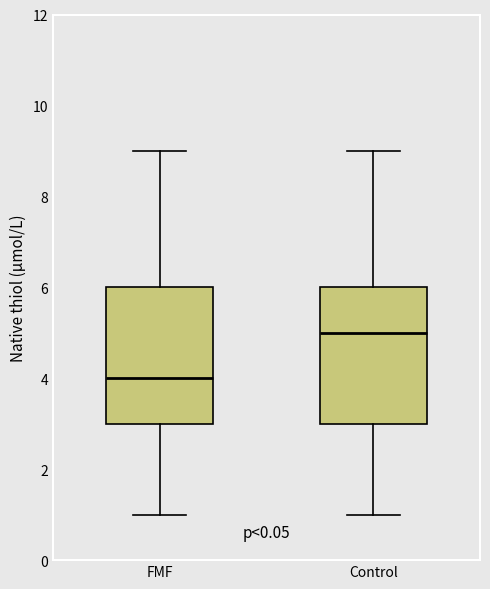

Reading left to right, read every box against the y-axis: the position of its median line, the range the box covers, and the ends of its whiskers. The values are not printed on the chart, so give them approximately, as read against the axis.

FMF: median 4, box 3 to 6, whiskers 1 to 9
Control: median 5, box 3 to 6, whiskers 1 to 9